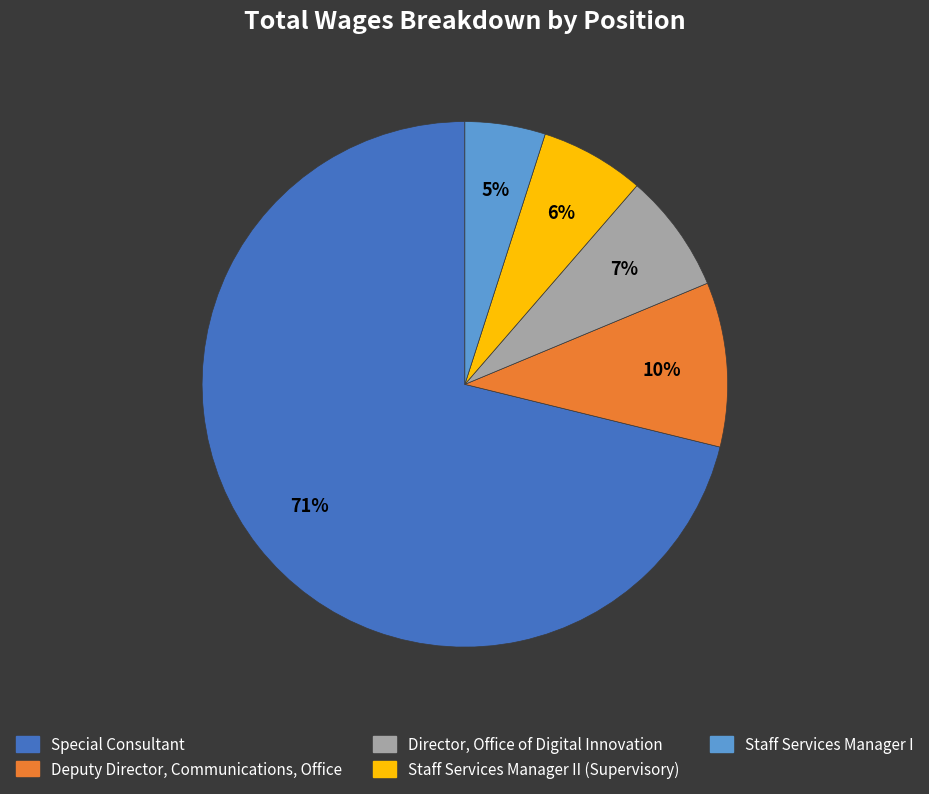

Is there a majority slice in this chart?

Yes